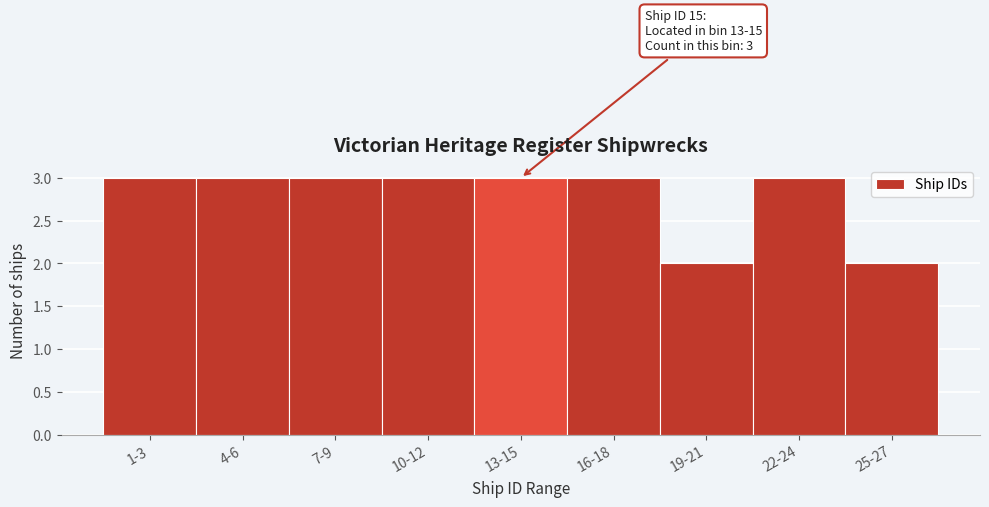

Reading left to right, what are all the values shown in this chart?

1-3=3	4-6=3	7-9=3	10-12=3	13-15=3	16-18=3	19-21=2	22-24=3	25-27=2